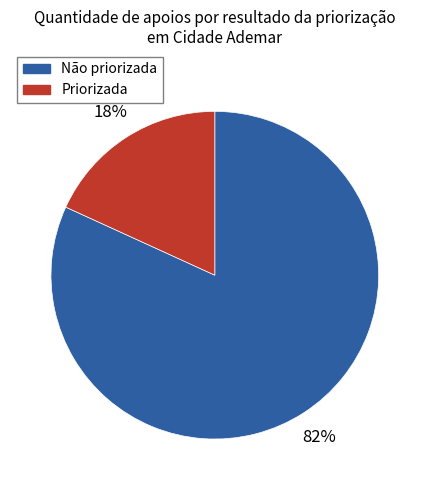

Is there a majority slice in this chart?

Yes